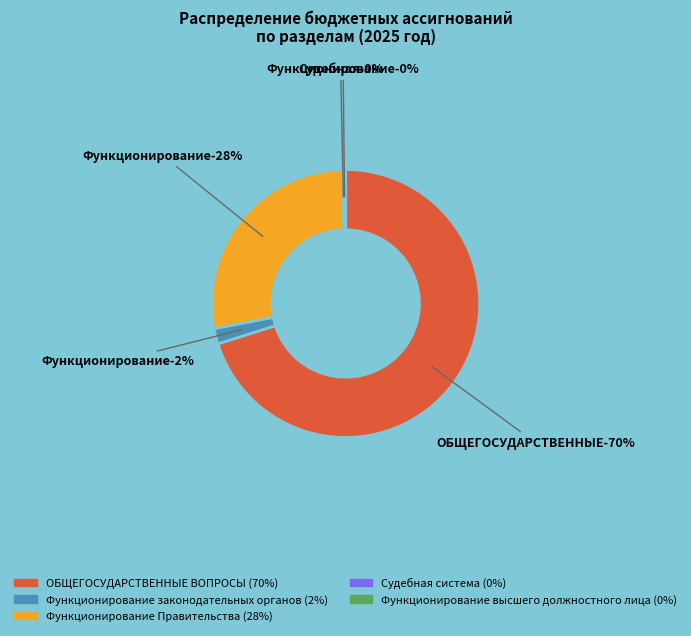

Count the number of slices in the pie.

5